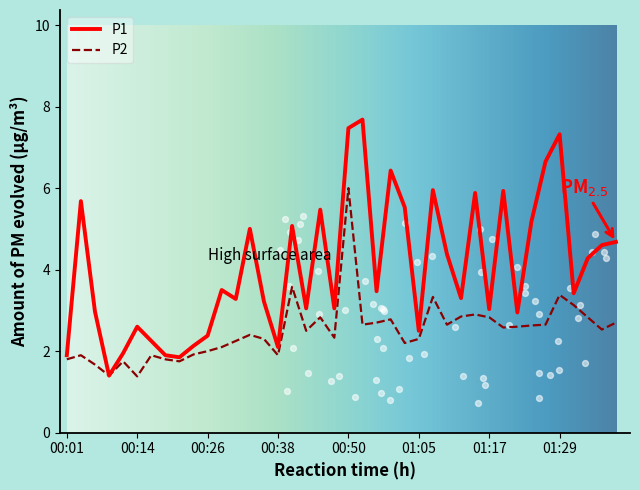

At how many categories does at least one series exceed 1?

40